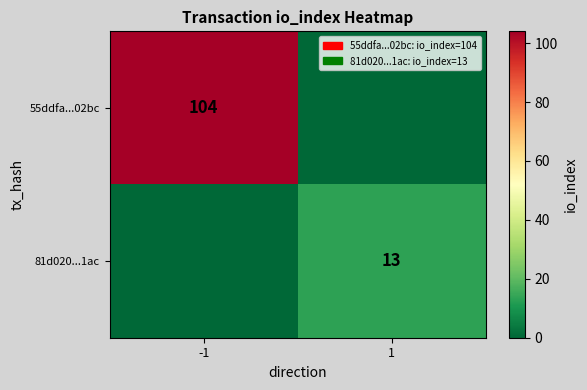

Is it true that 55ddfa...02bc equals 104 at -1?

True